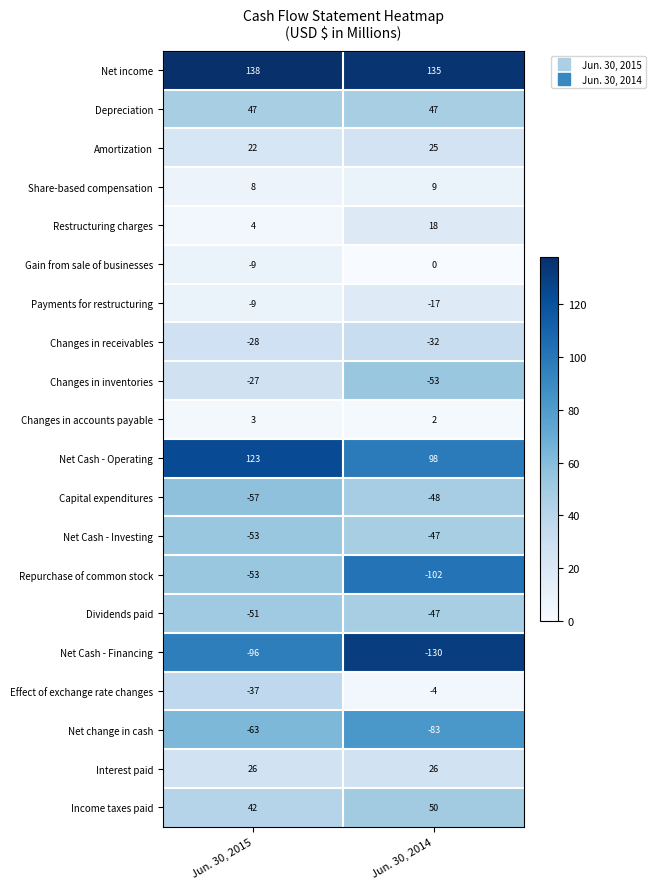

What is the sum of all Net Cash - Financing values?

-226